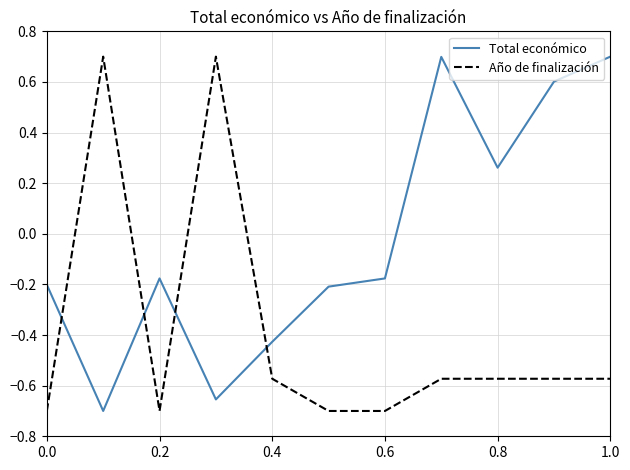

What is the sum of all Total económico values?

-0.3